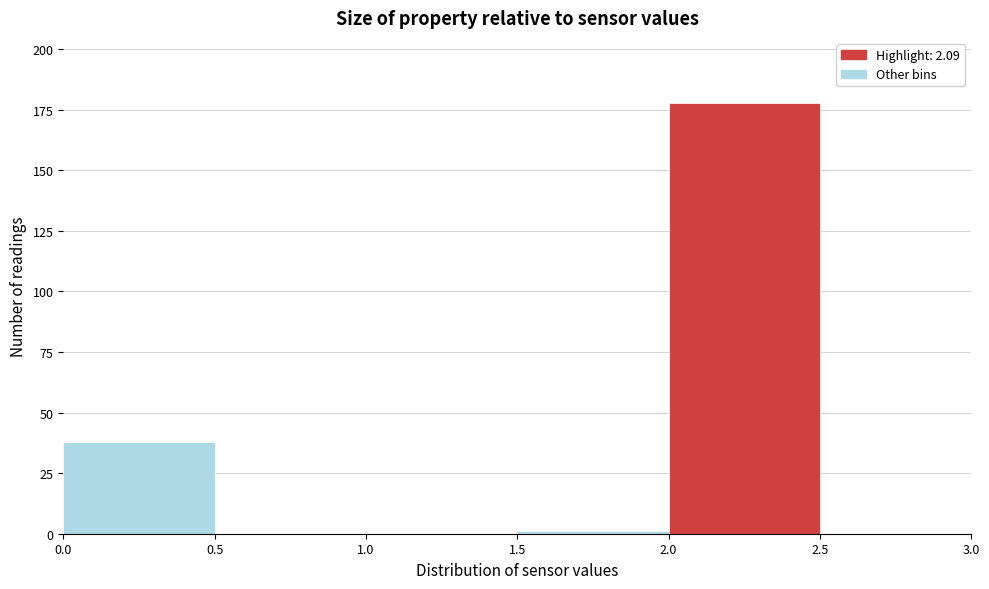

What is the height of the bar covering 2.0 to 2.5 on the x-axis? The values are not printed on the chart, so give them approximately, as read against the axis.

180